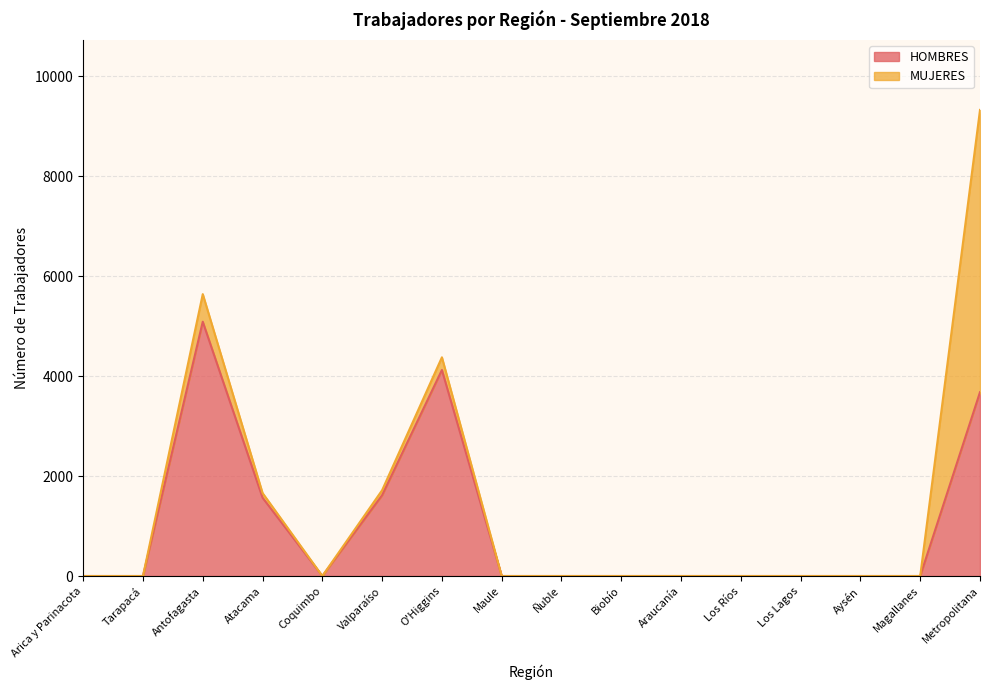

What is the maximum value for HOMBRES?

5087